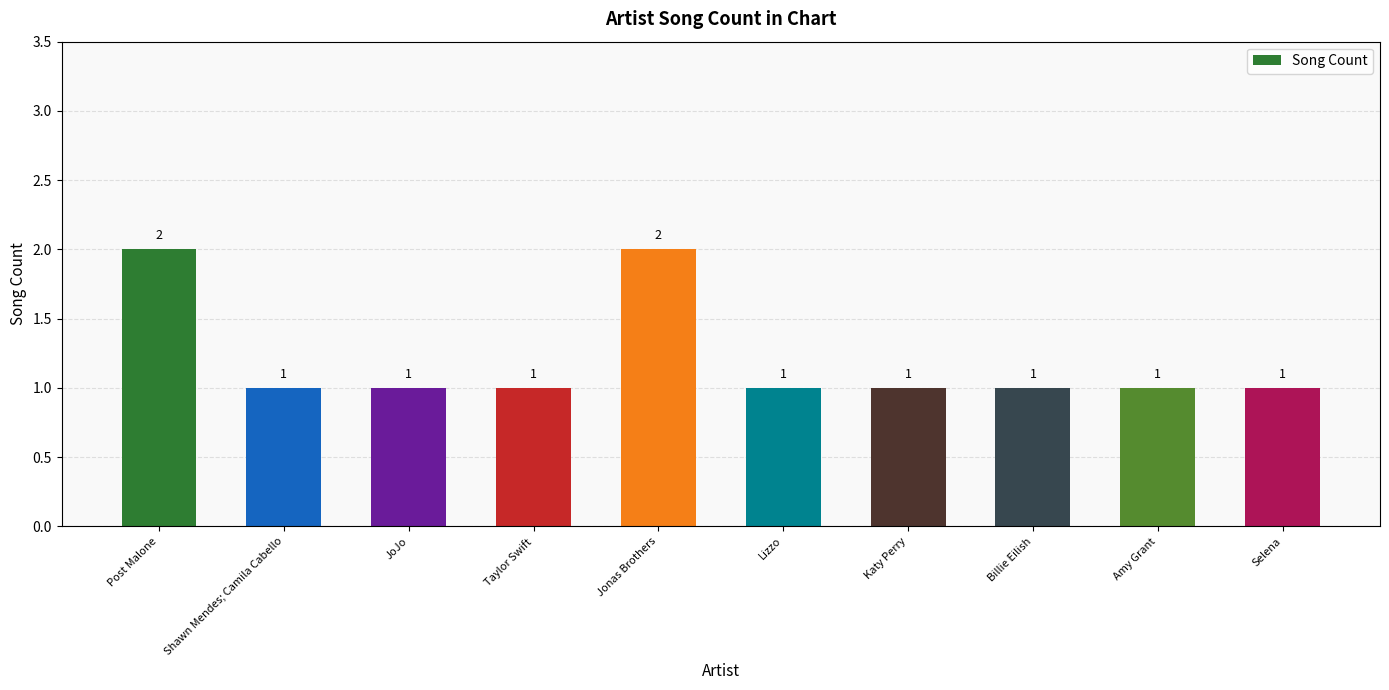

Are the bars horizontal?

No